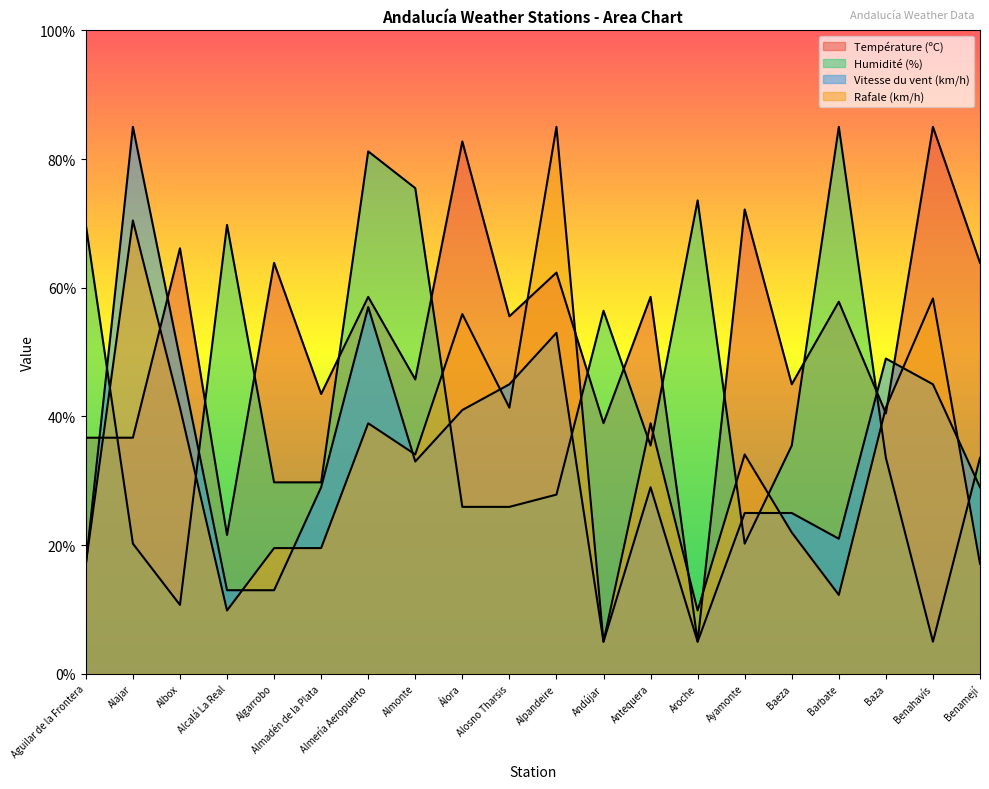

Rank the series by their maximum value, from lowest to highest.

Température (ºC), Humidité (%), Vitesse du vent (km/h), Rafale (km/h)